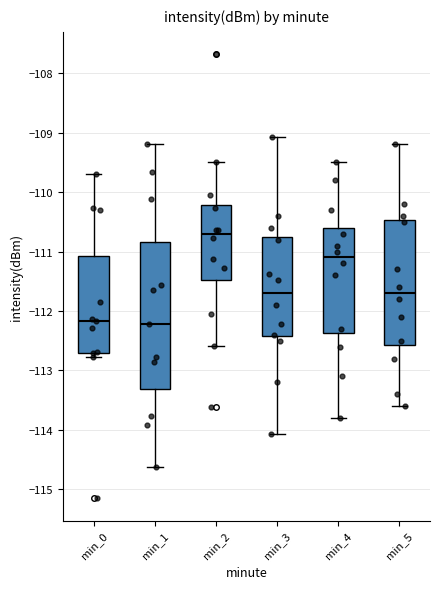

Which box has the highest median line?

min_2